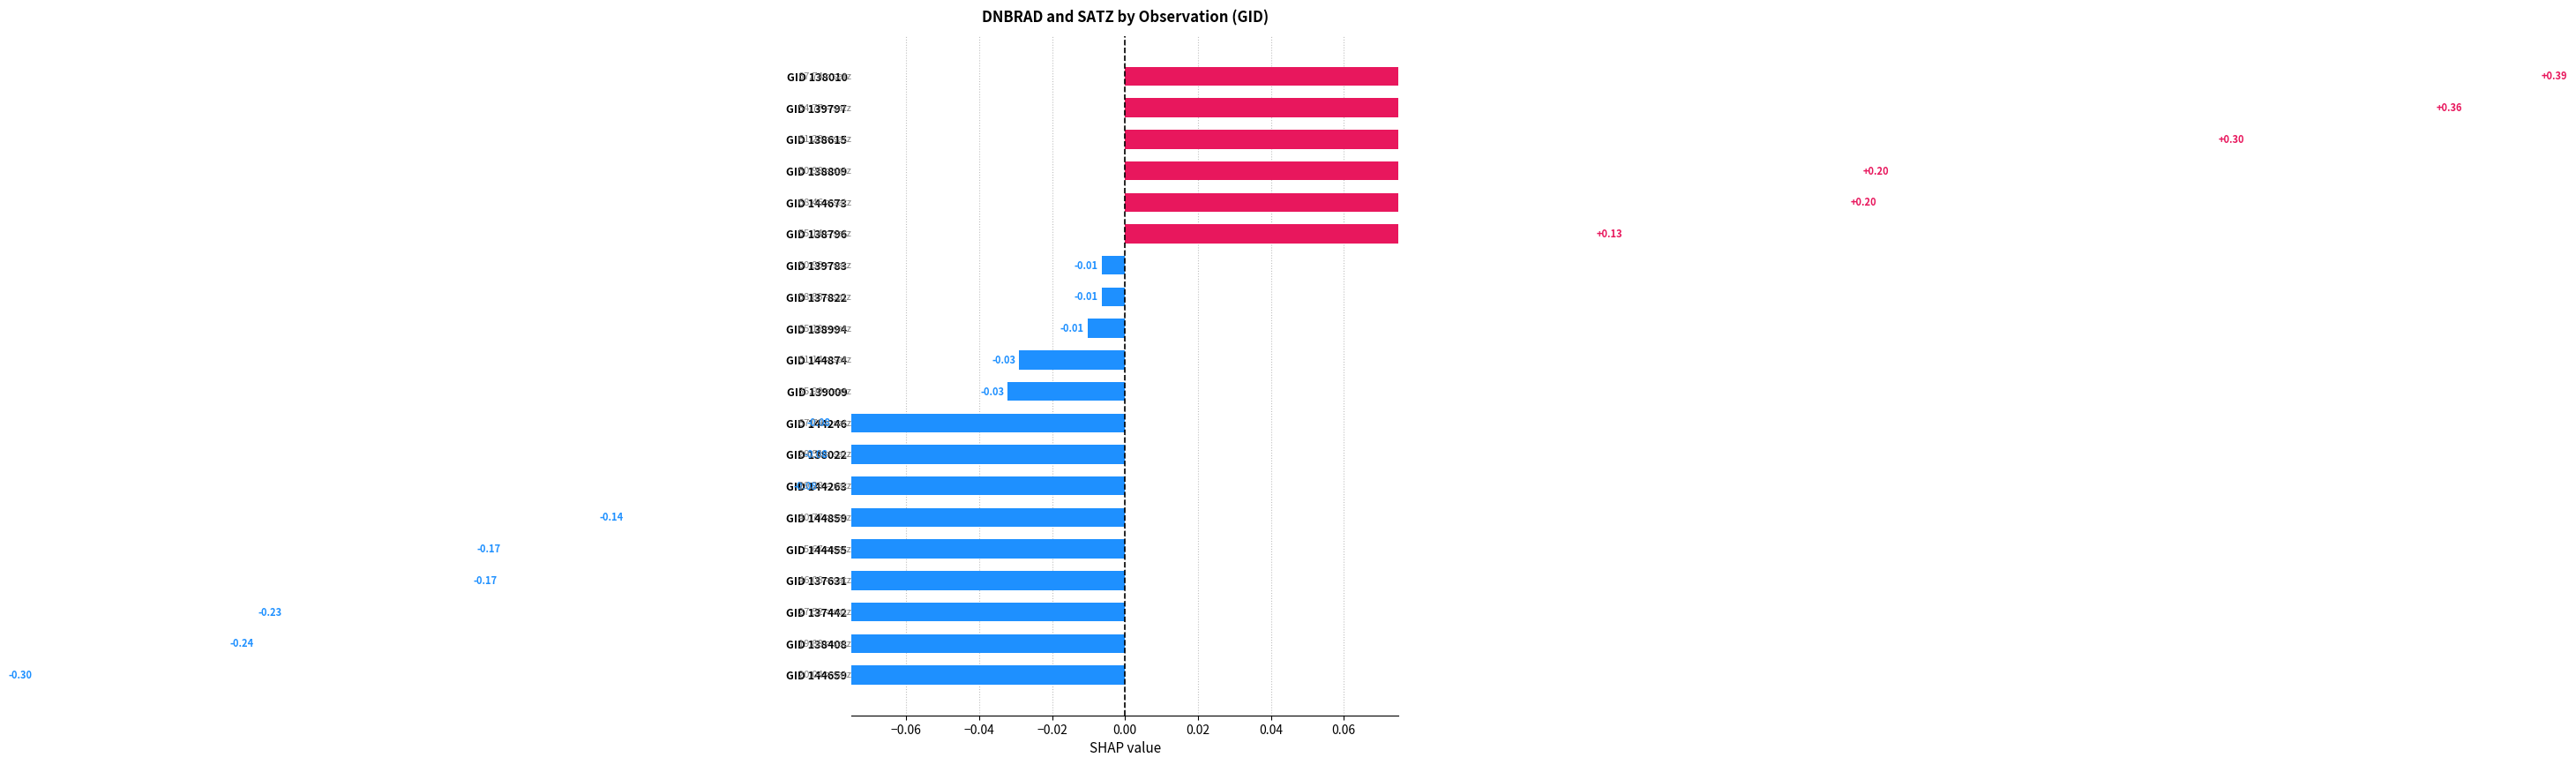

List the labels in order of value, largest first.

138010, 139797, 138615, 138809, 144673, 138796, 139783, 137822, 138994, 144874, 139009, 144246, 138022, 144263, 144859, 144455, 137631, 137442, 138408, 144659